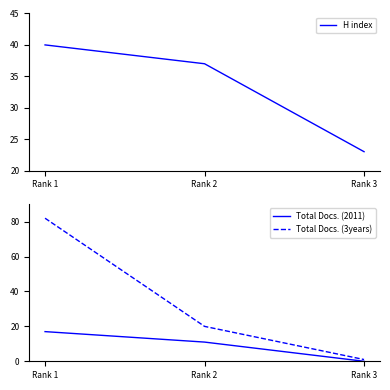

At which category is the sum across all series the highest?

Rank 1